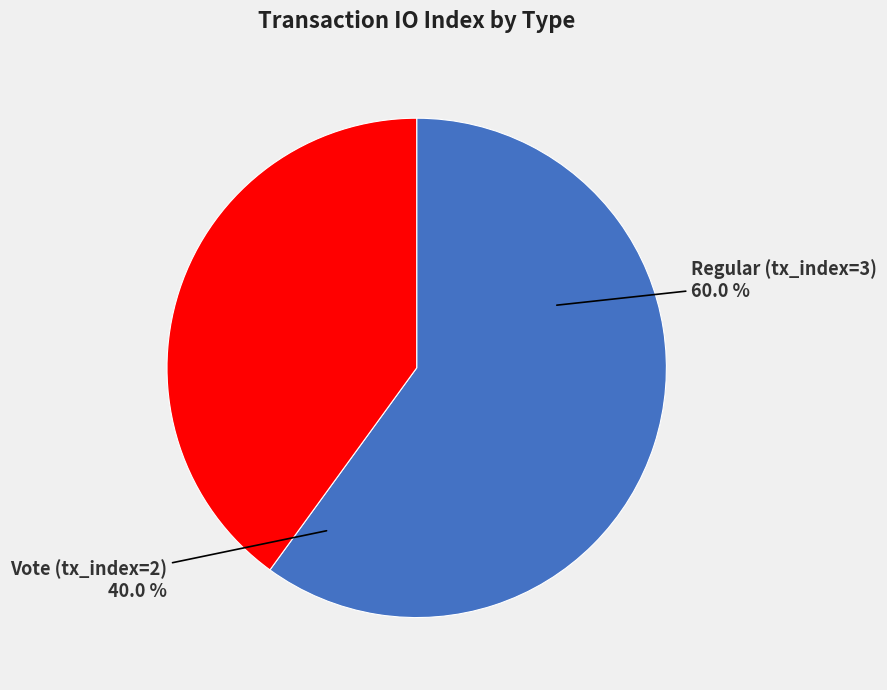

To the nearest percent, what is the difference between the Regular (tx_index=3) and Vote (tx_index=2) slice percentages?

20%